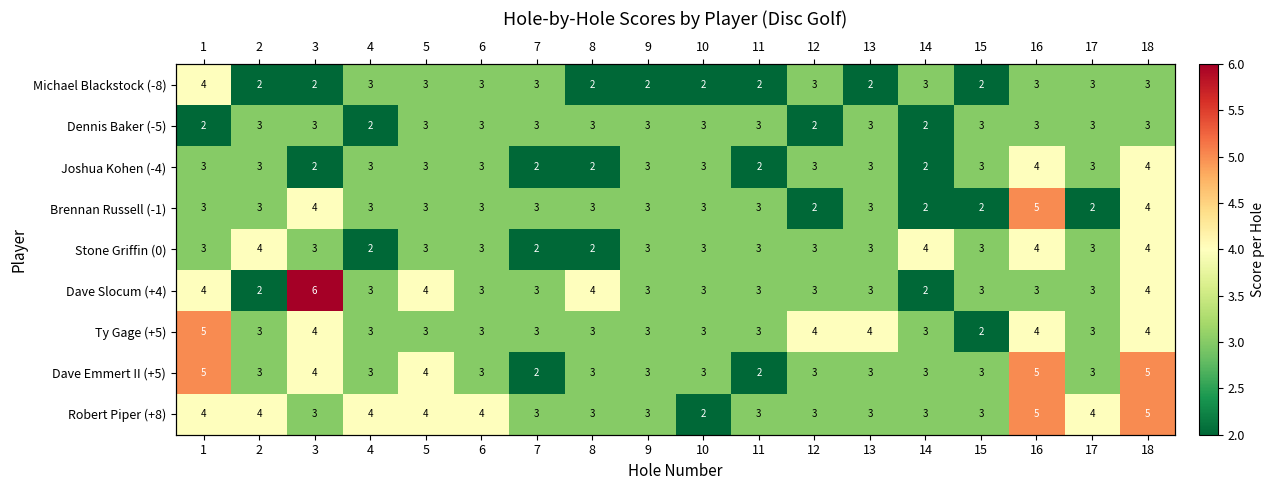

True or false: Dave Emmert II (+5) has a value of 2 at 15.

False